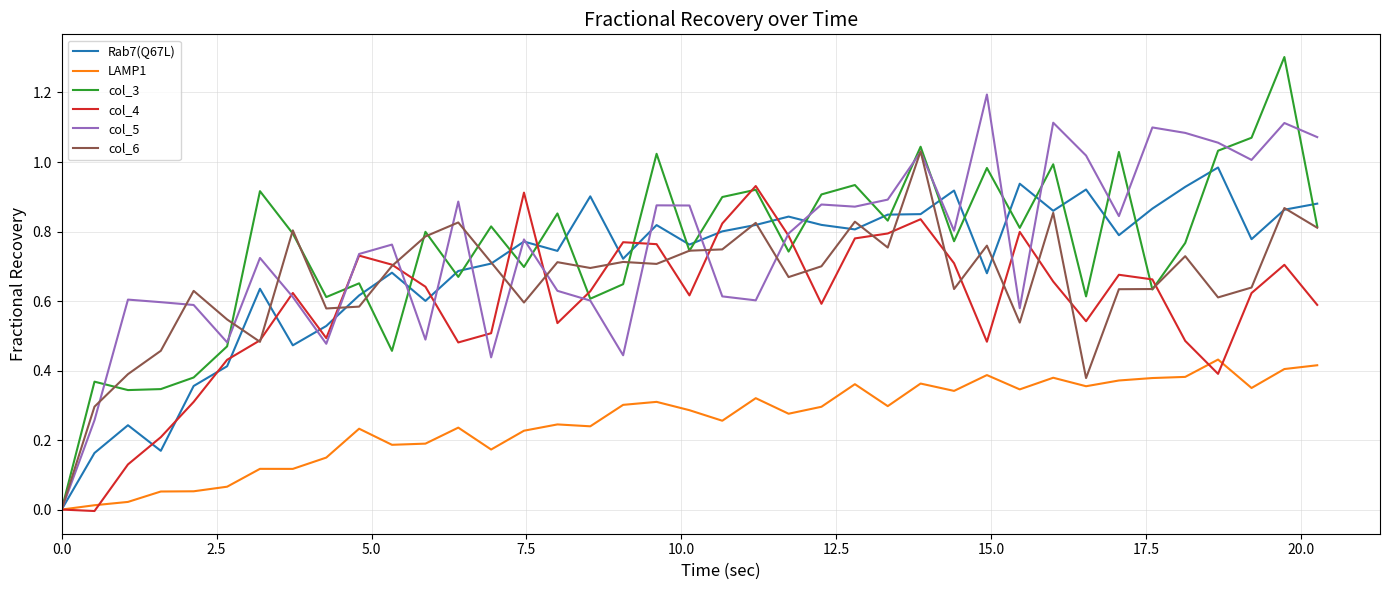

What is the maximum value shown in the chart?

1.3